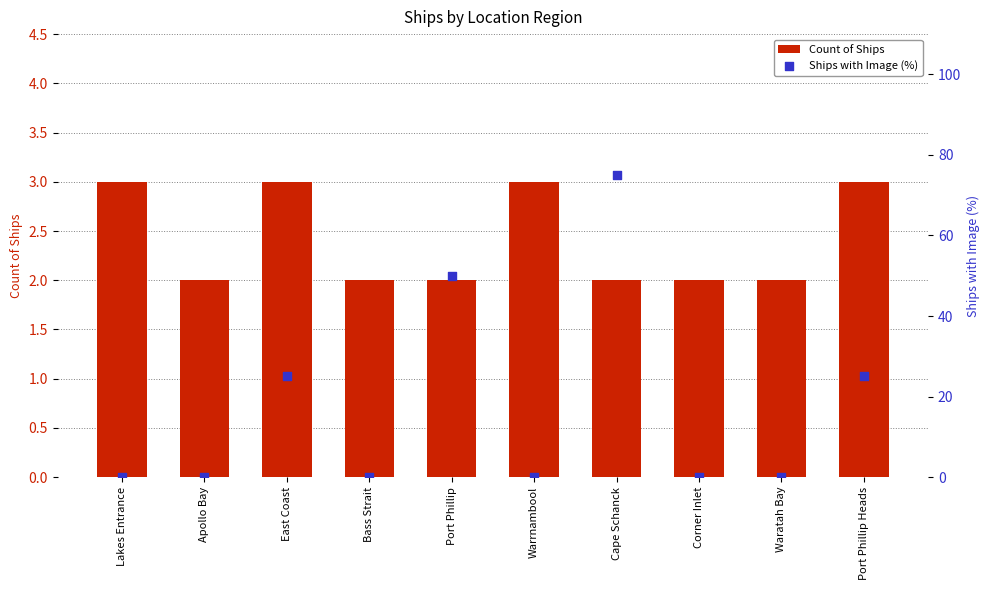

Which series contains the lowest Y value?

Ships with Image (%)